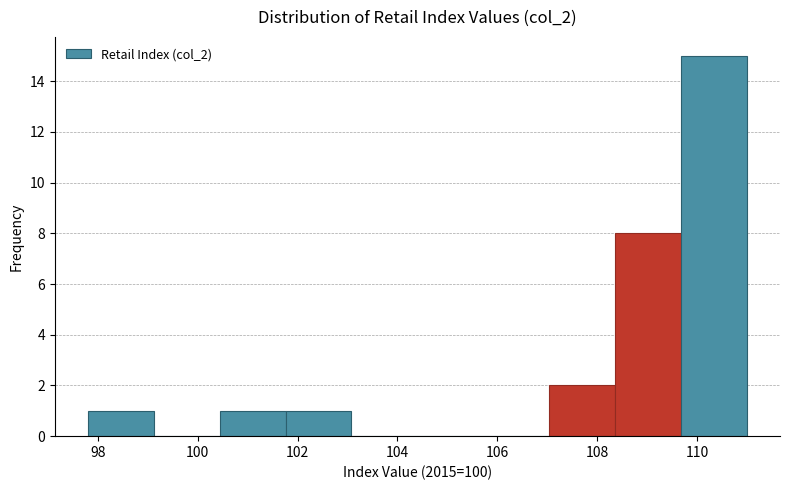

Which range on the x-axis has the tallest bar?

109.68 to 111.00